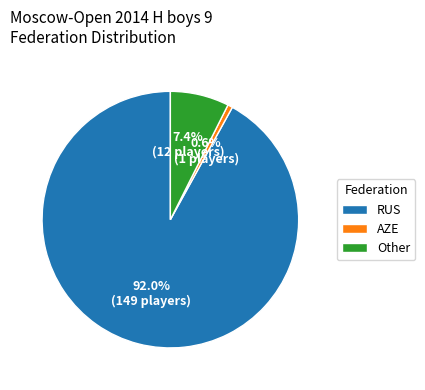

Does AZE account for over 50% of the chart?

No